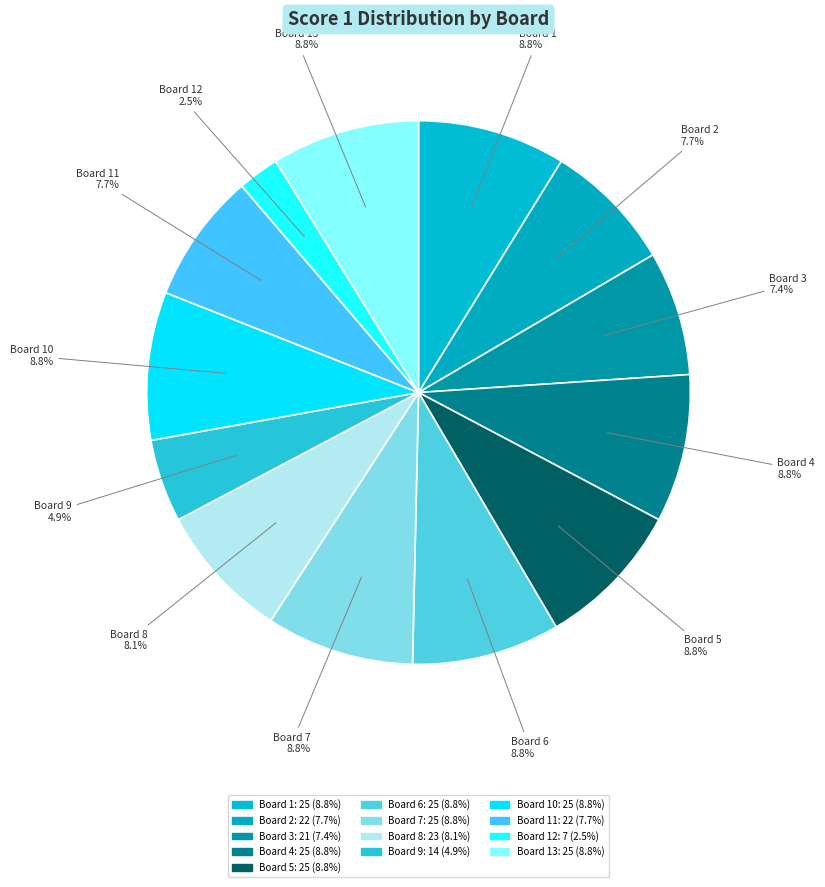

True or false: Board 2 accounts for 1% of the total.

False